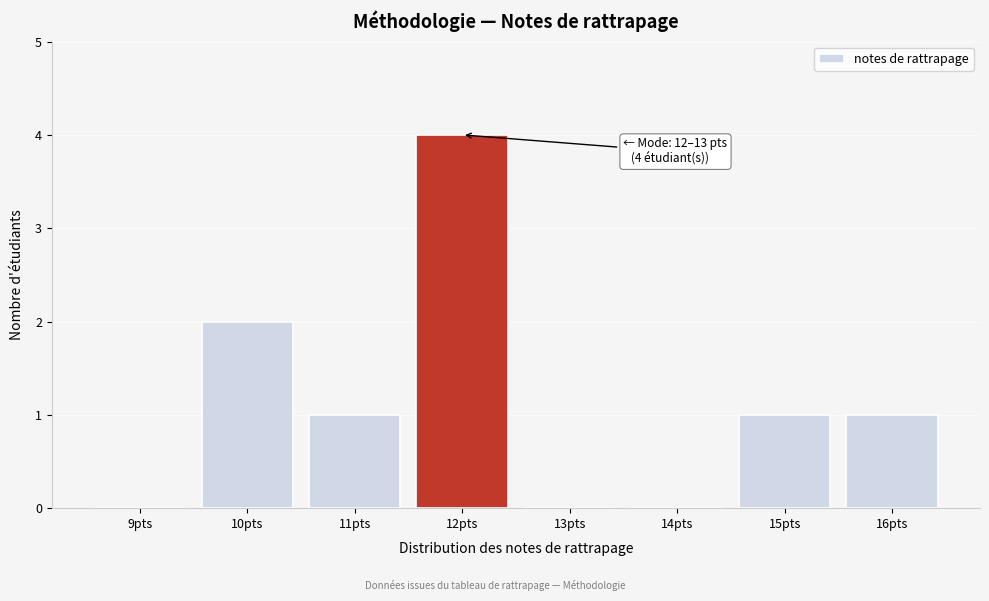

Reading right to left, extract all data points from this chart.

16pts=1	15pts=1	14pts=0	13pts=0	12pts=4	11pts=1	10pts=2	9pts=0